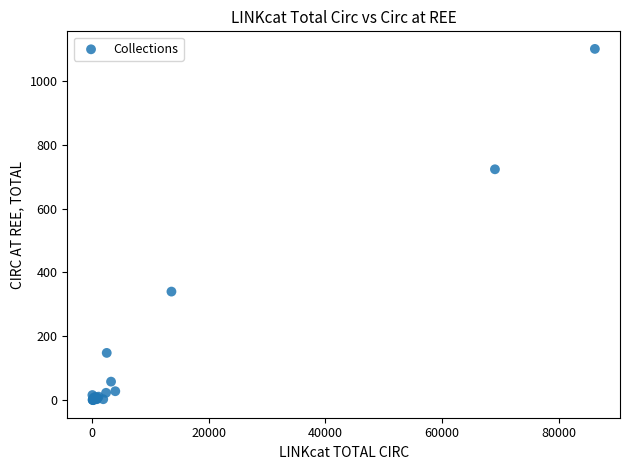

What Y value in the scatter plot is closest to 550?

723